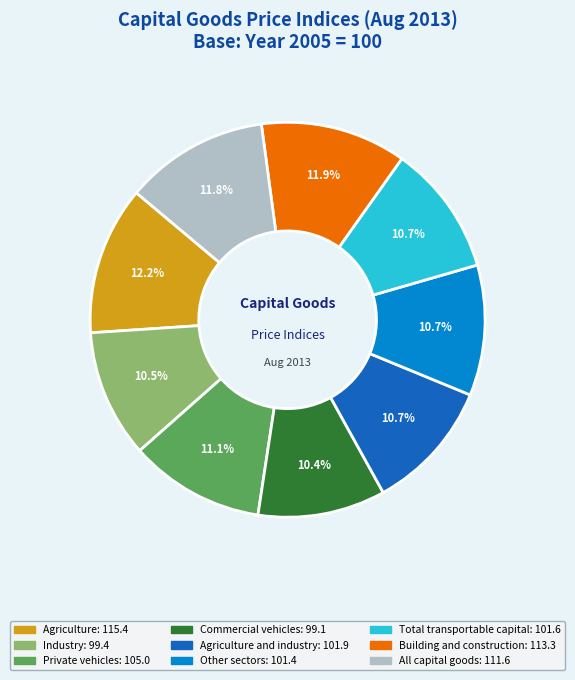

Is there a majority slice in this chart?

No